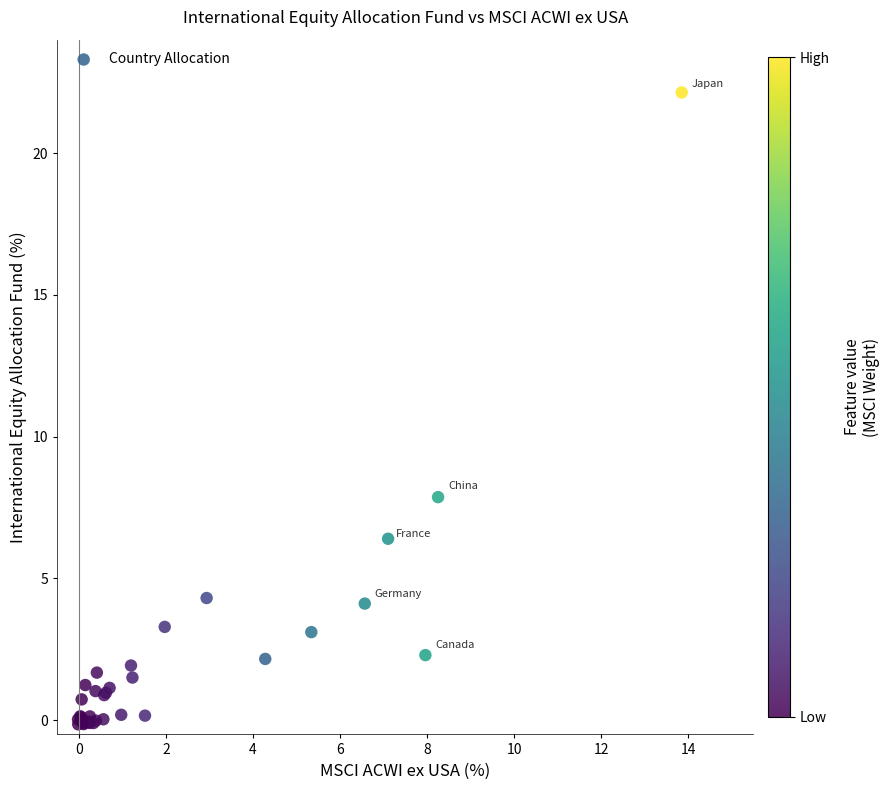

What Y value in the scatter plot is closest to 10?

7.9